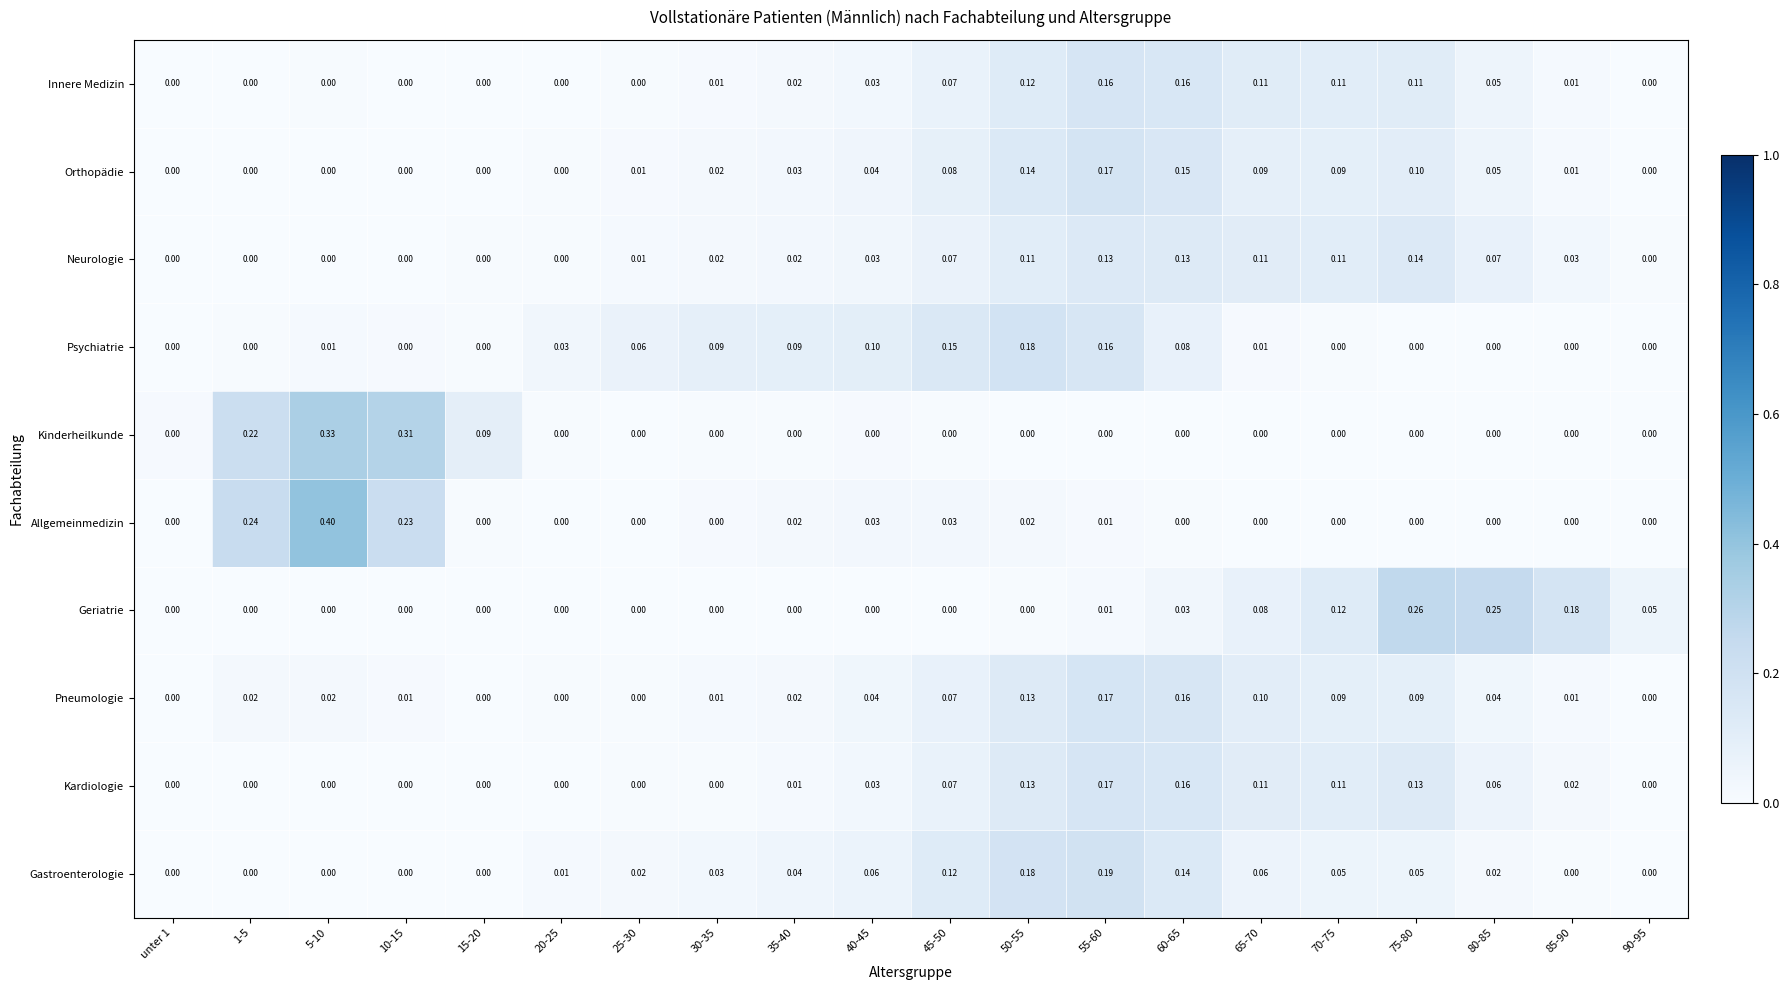

What is the difference between the highest and lowest values at 90-95?

0.1